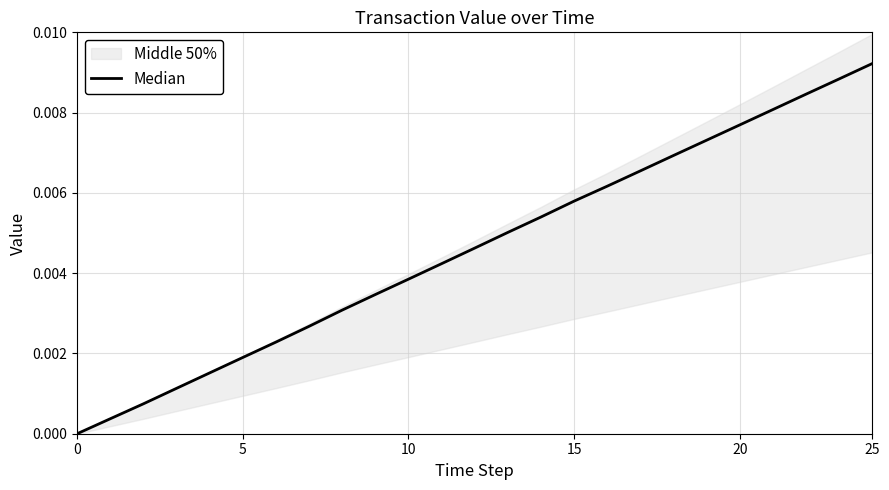

The value at 11 is 0.0. True or false?

True